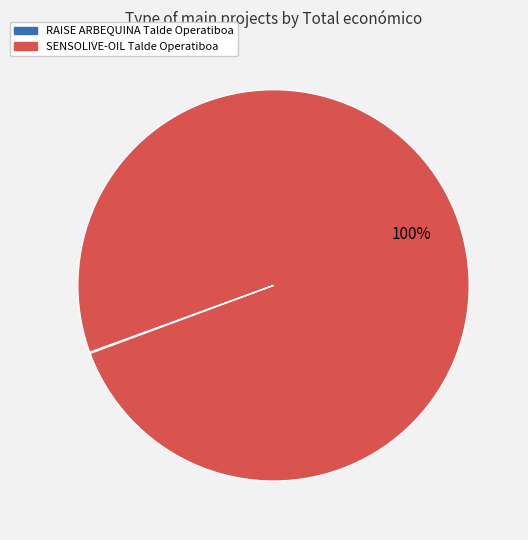

Is there any slice that represents more than half of the pie?

Yes